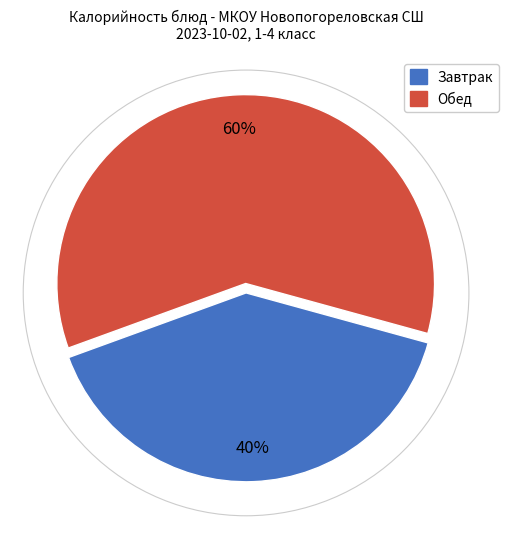

To the nearest percent, what is the difference between the largest and smallest slice percentages?

20%